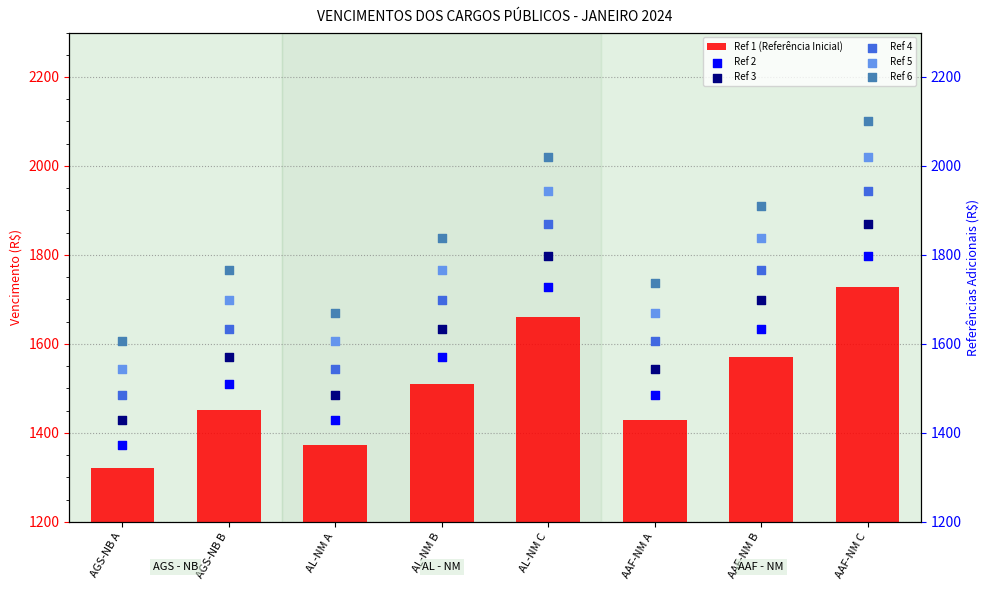

Is the value of Ref 1 (Referência Inicial) at AL-NM C greater than the value of Ref 3 at AL-NM A?

Yes